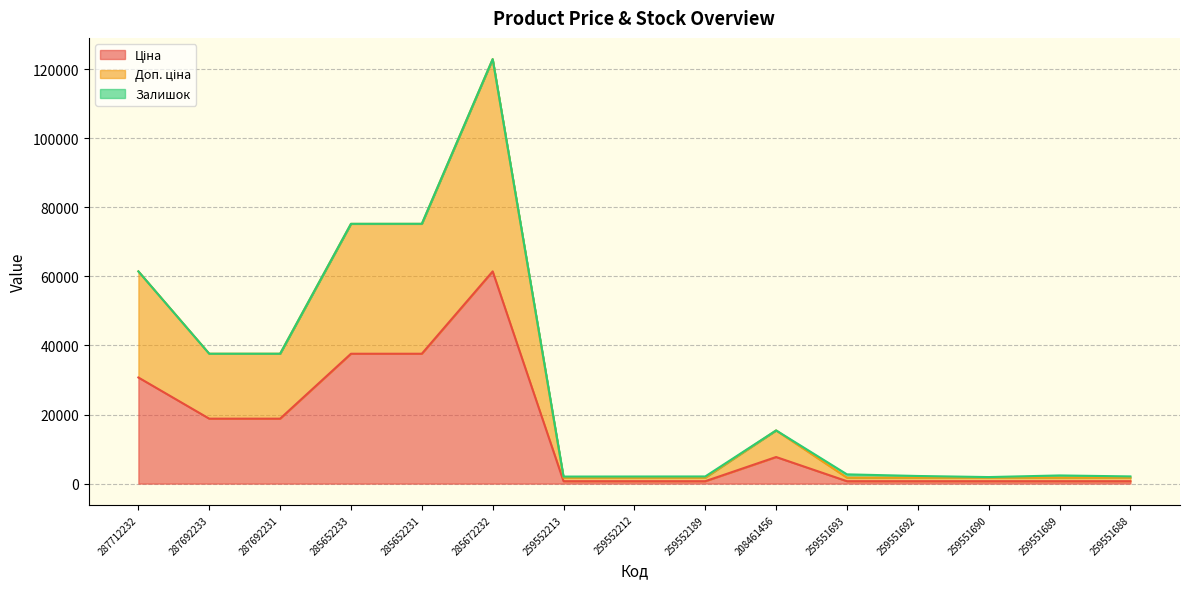

What is the smallest value displayed?

693.7